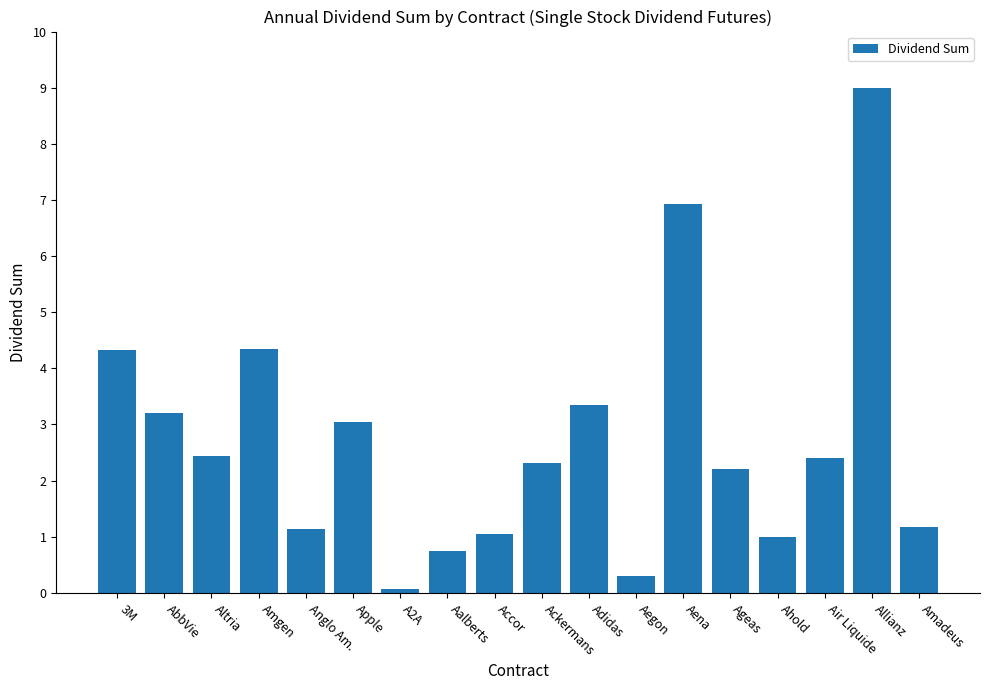

What value does the data have at AbbVie?

3.2